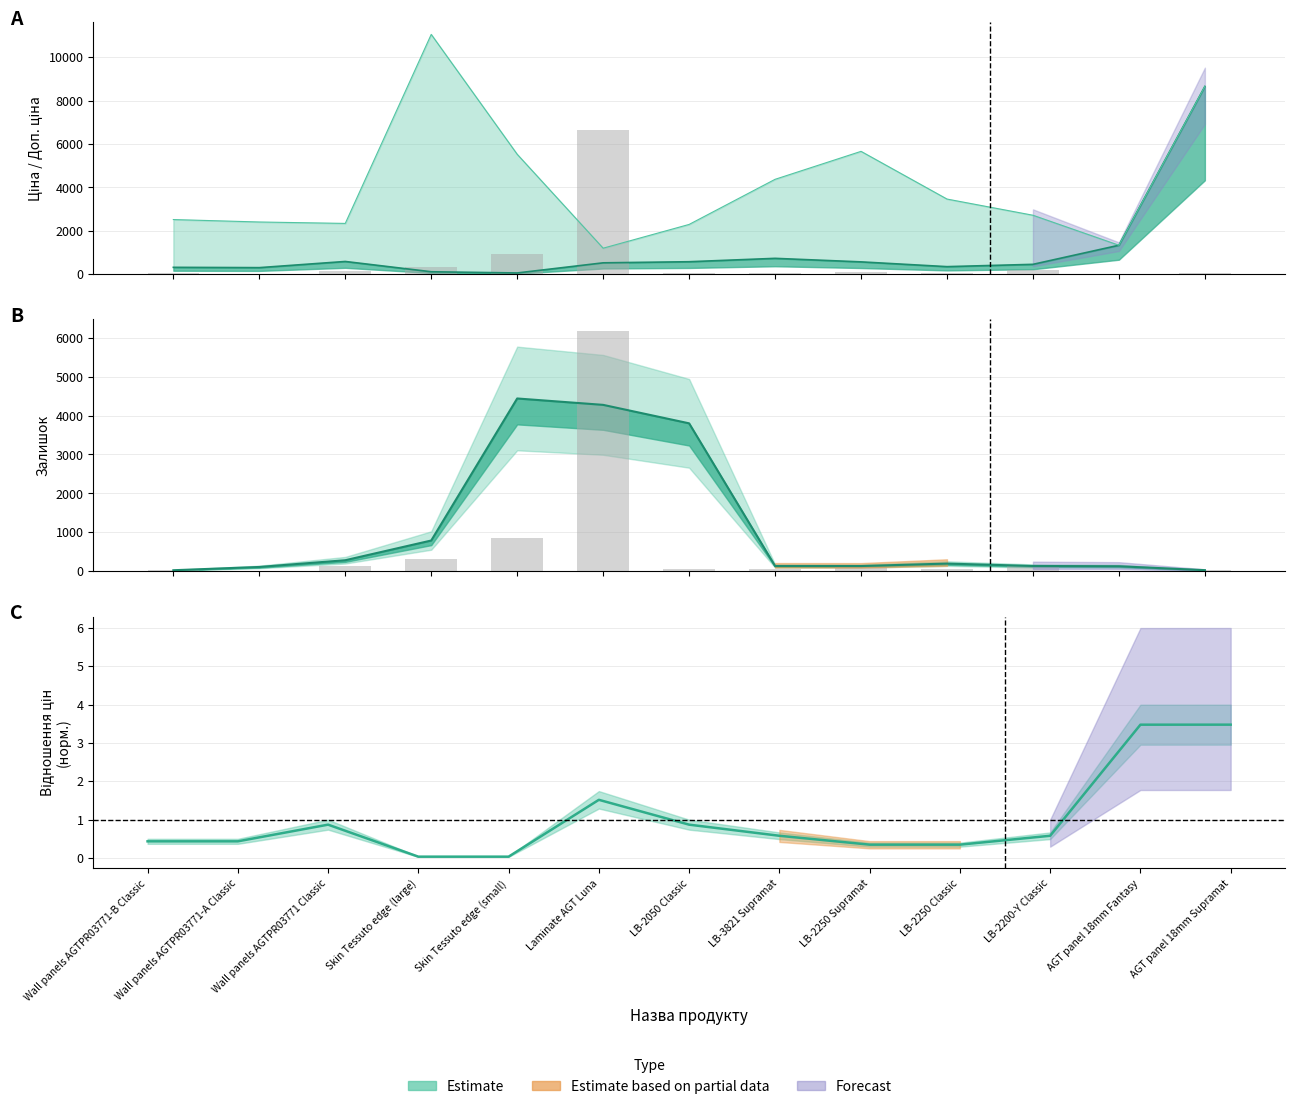

Rank the series at 11 from lowest to highest value.

Залишок, Ціна, Доп. ціна